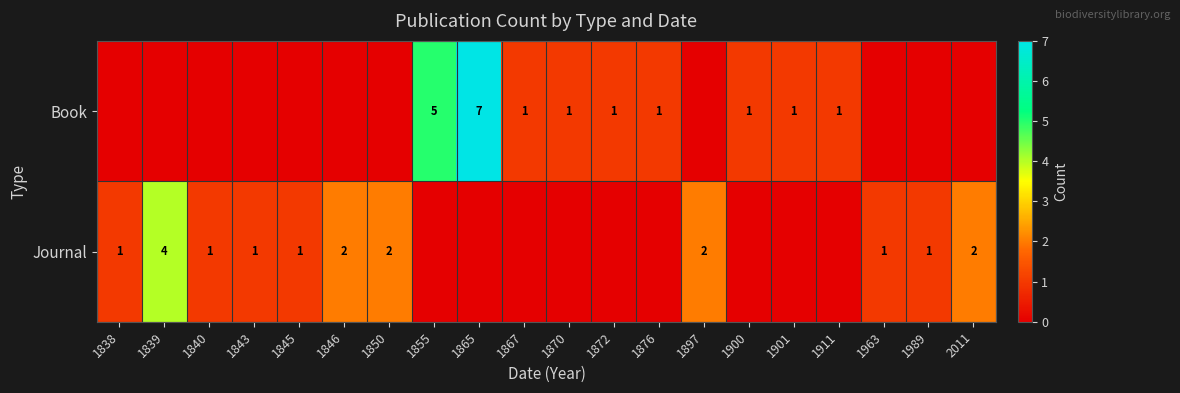

What is the sum of the Book values at 1865 and 1867?

8